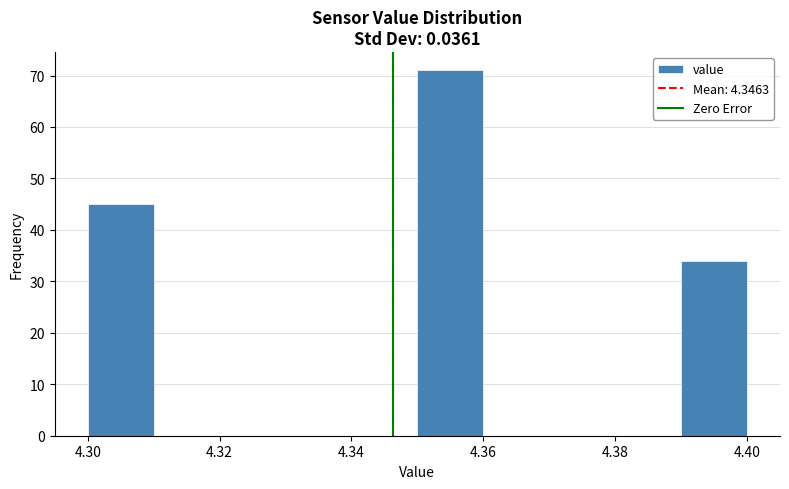

Which range on the x-axis has the tallest bar?

4.35 to 4.36